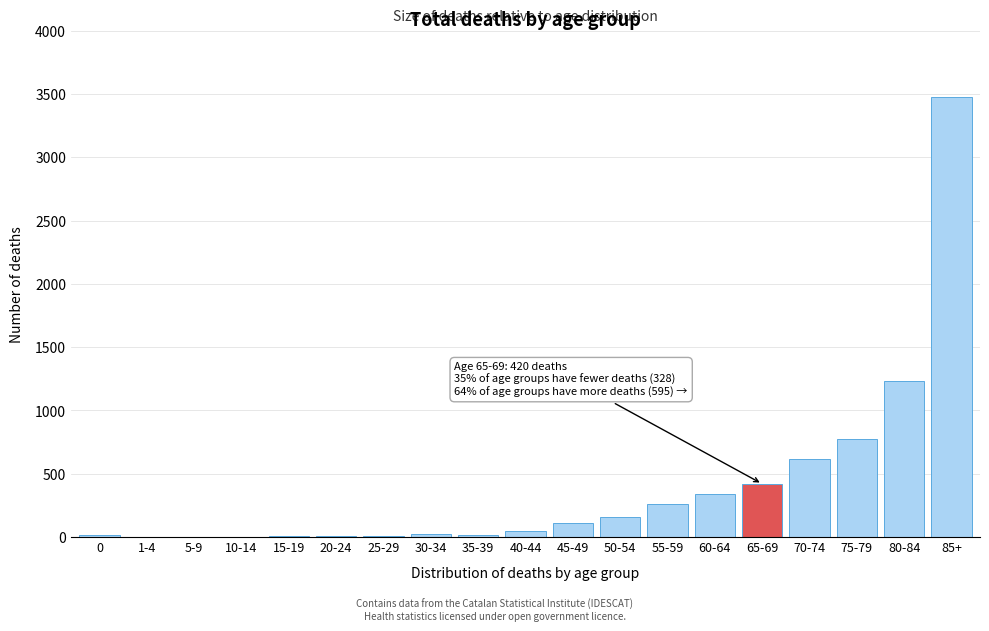

What is the maximum value shown in the chart?

3479